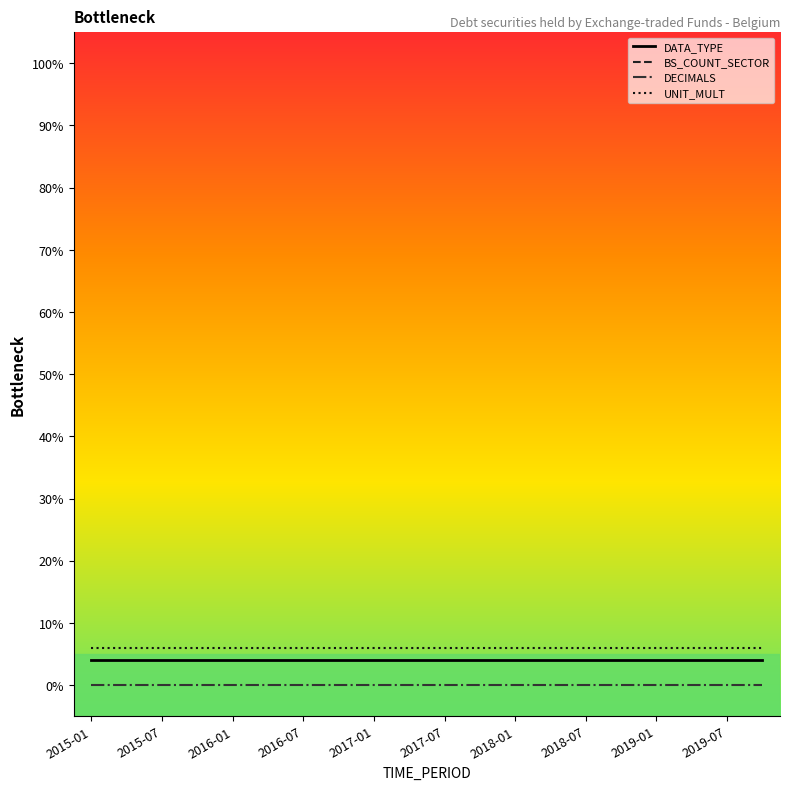

True or false: DATA_TYPE and DECIMALS intersect in this chart.

False